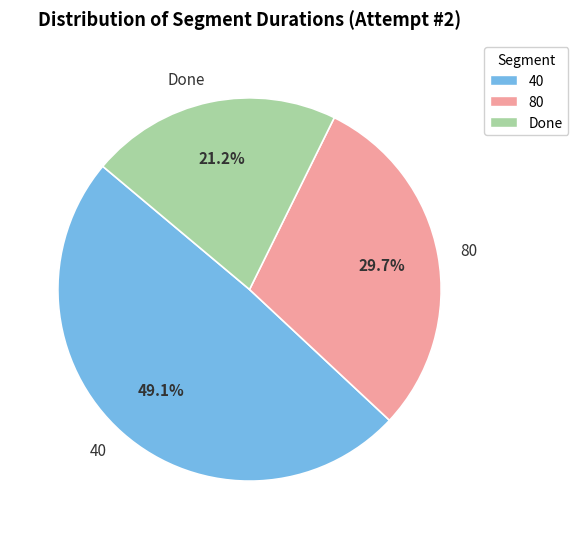

To the nearest percent, what portion does Done represent?

21%